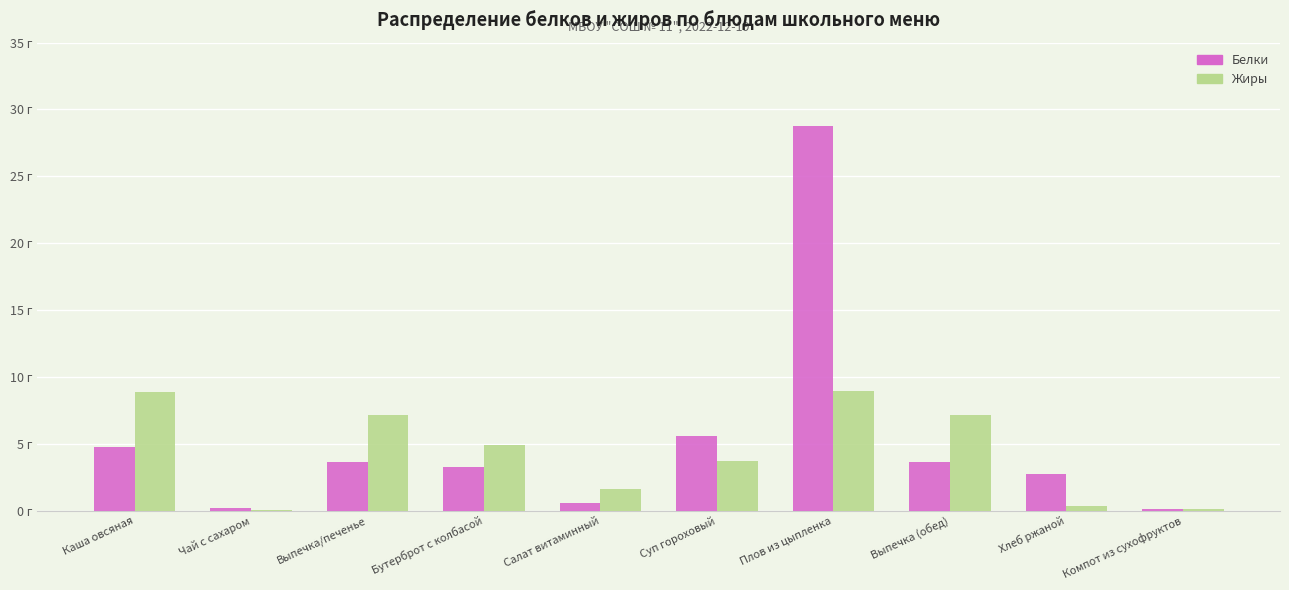

What are all the series names shown in the legend?

Белки, Жиры